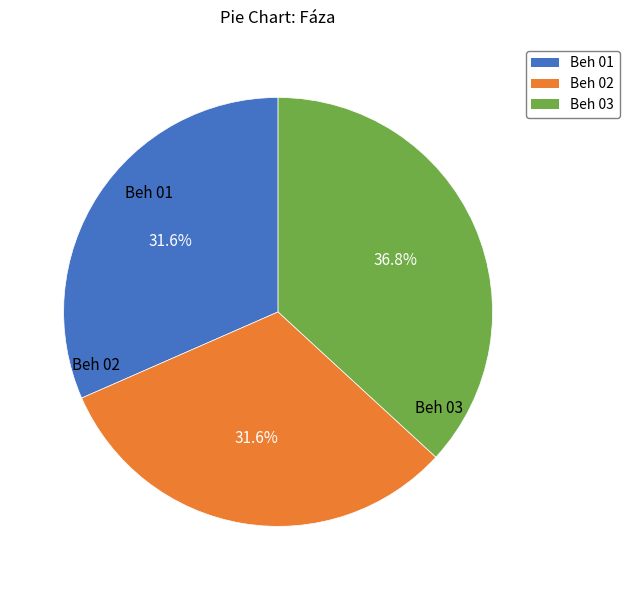

Which has a higher value, Beh 03 or Beh 01?

Beh 03